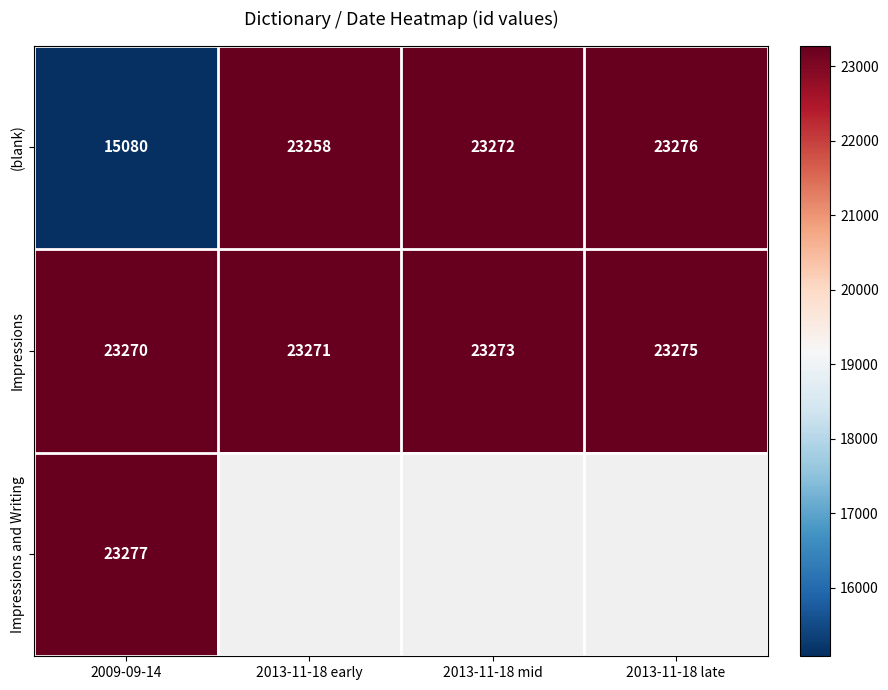

How many Impressions values are between 23271 and 23275?

3